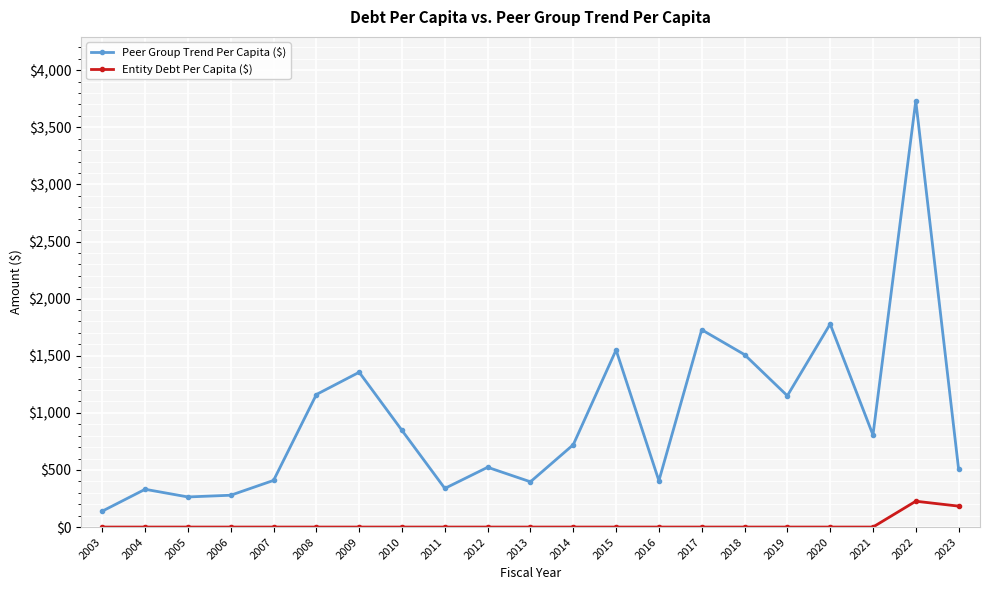

What is the highest value of the Peer Group Trend Per Capita ($) series?

3731.8